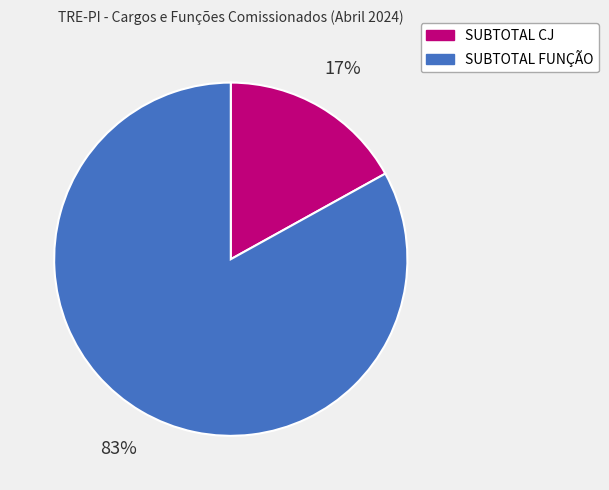

Count the number of slices in the pie.

2